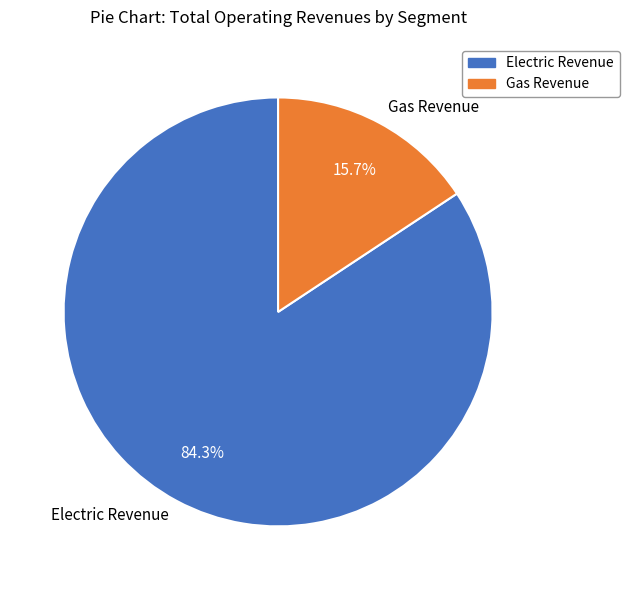

Is there any slice that represents more than half of the pie?

Yes